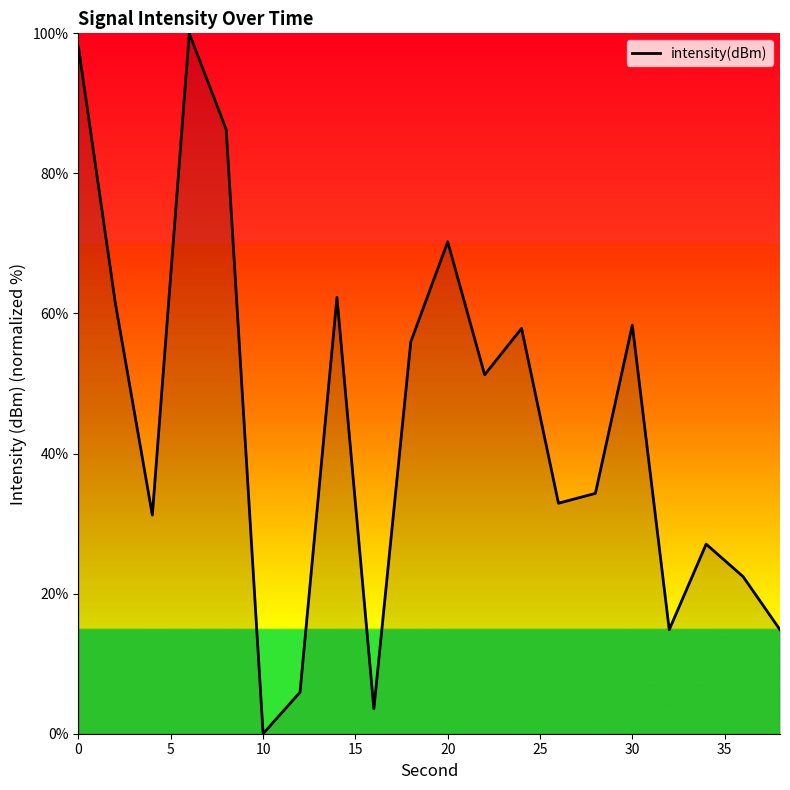

How many lines are shown in the chart?

1